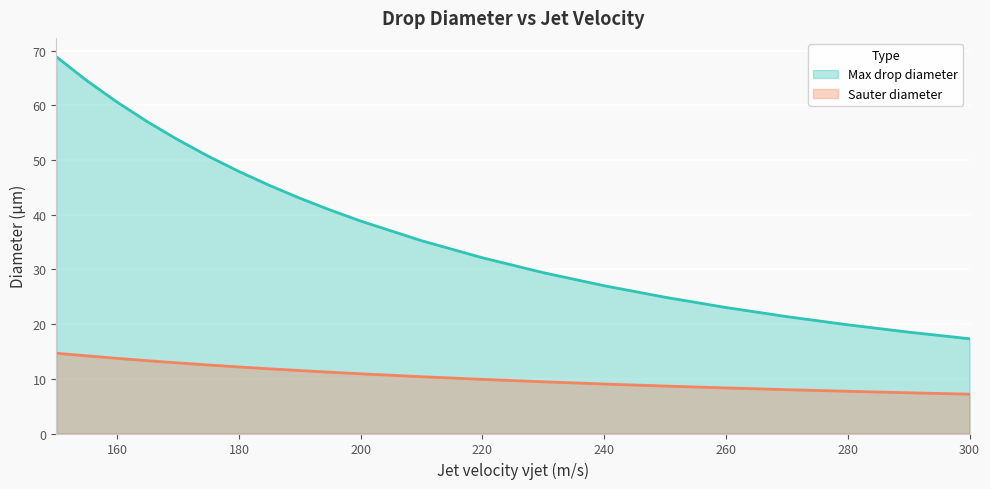

How many data points does each series have?

21